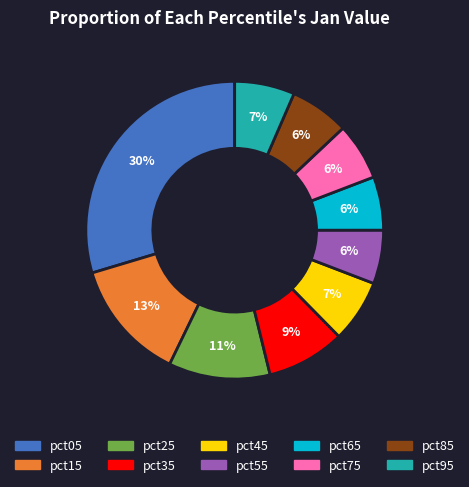

To the nearest percent, what portion does pct25 represent?

11%